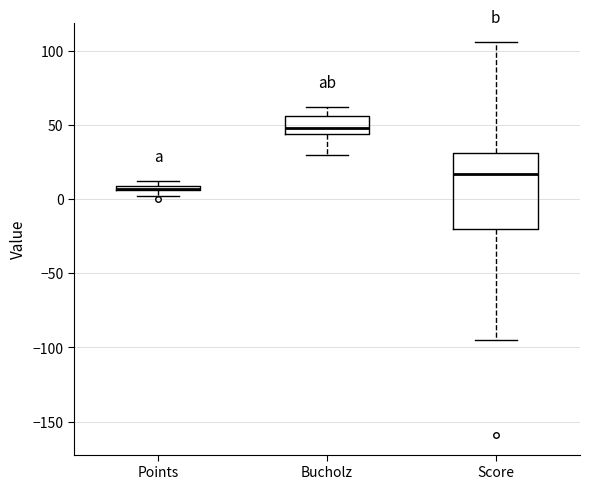

Where is the upper edge of the box for Points on the y-axis? The values are not printed on the chart, so give them approximately, as read against the axis.

10